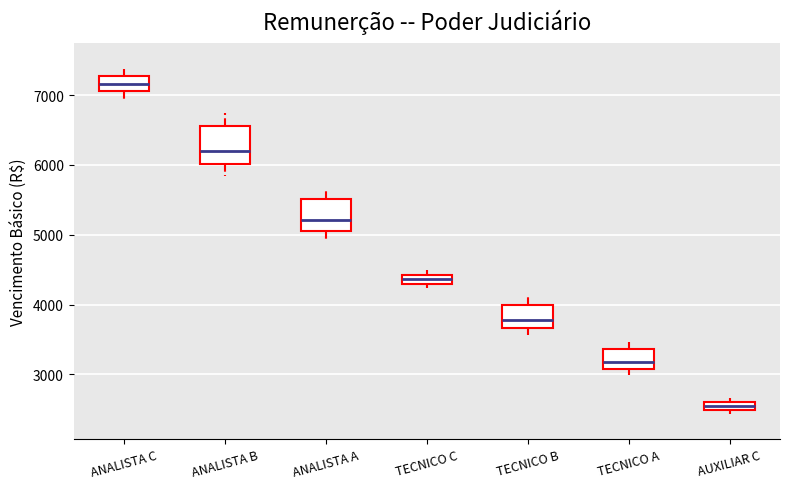

Where does the upper whisker of the box for TECNICO A end on the y-axis? The values are not printed on the chart, so give them approximately, as read against the axis.

3500